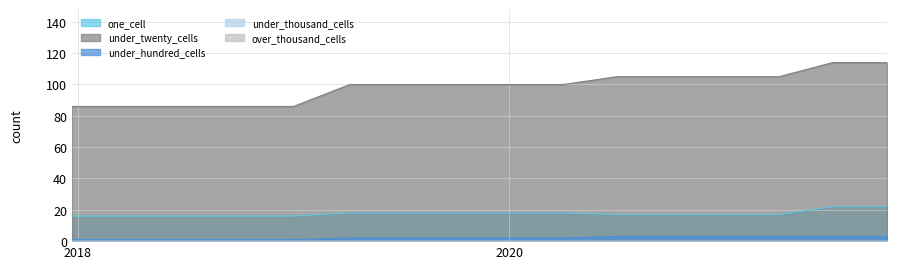

True or false: under_hundred_cells has a value of 1 at 2021-10-01.

False